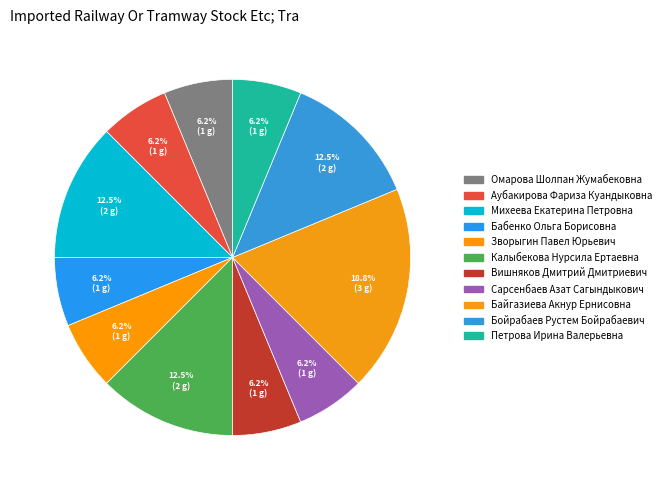

What is the ratio of the value at Зворыгин Павел Юрьевич to the value at Сарсенбаев Азат Сагындыкович?

1.0